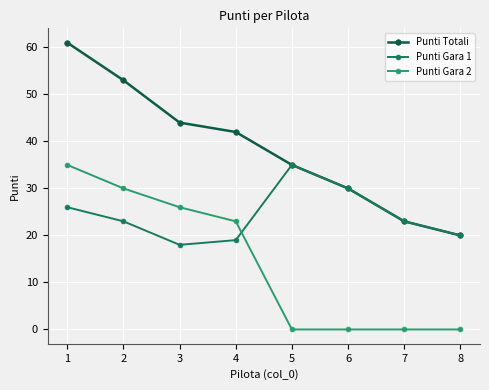

True or false: Punti Gara 2 has more than 1 interior local peaks.

False